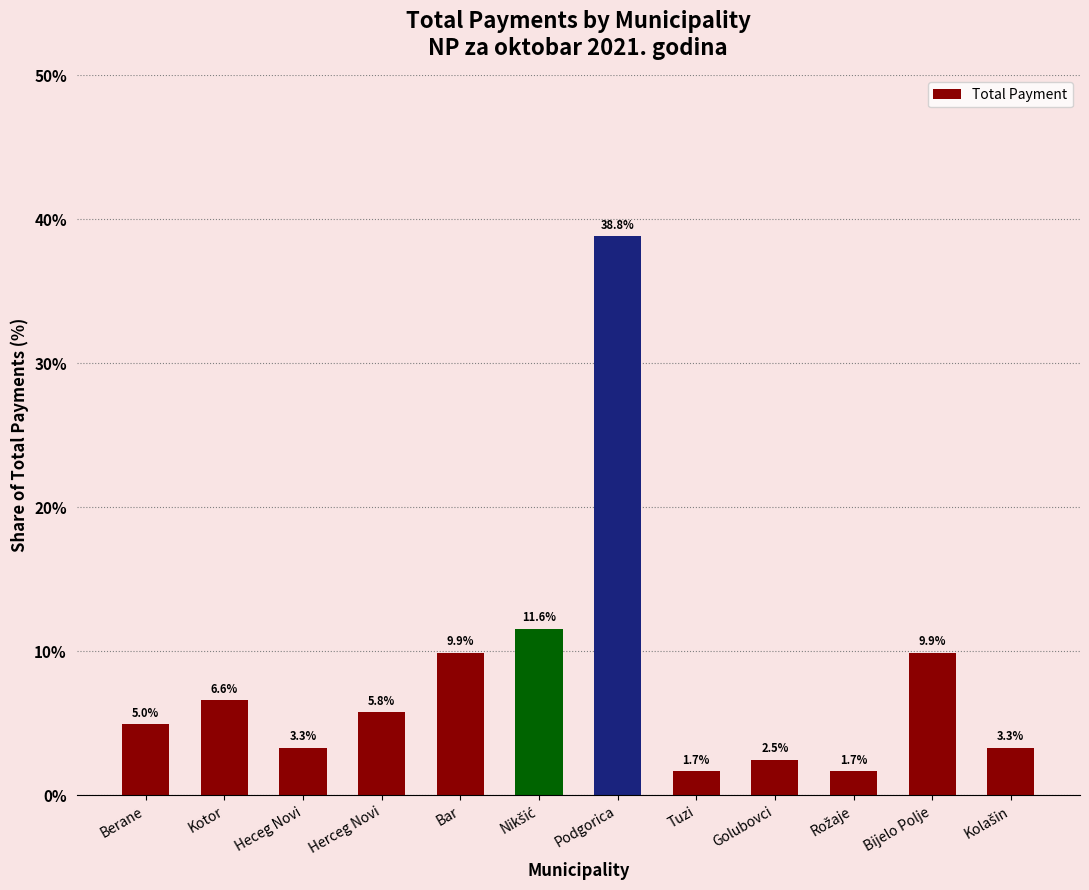

Reading right to left, extract all data points from this chart.

3.3	9.9	1.7	2.5	1.7	38.8	11.6	9.9	5.8	3.3	6.6	5.0